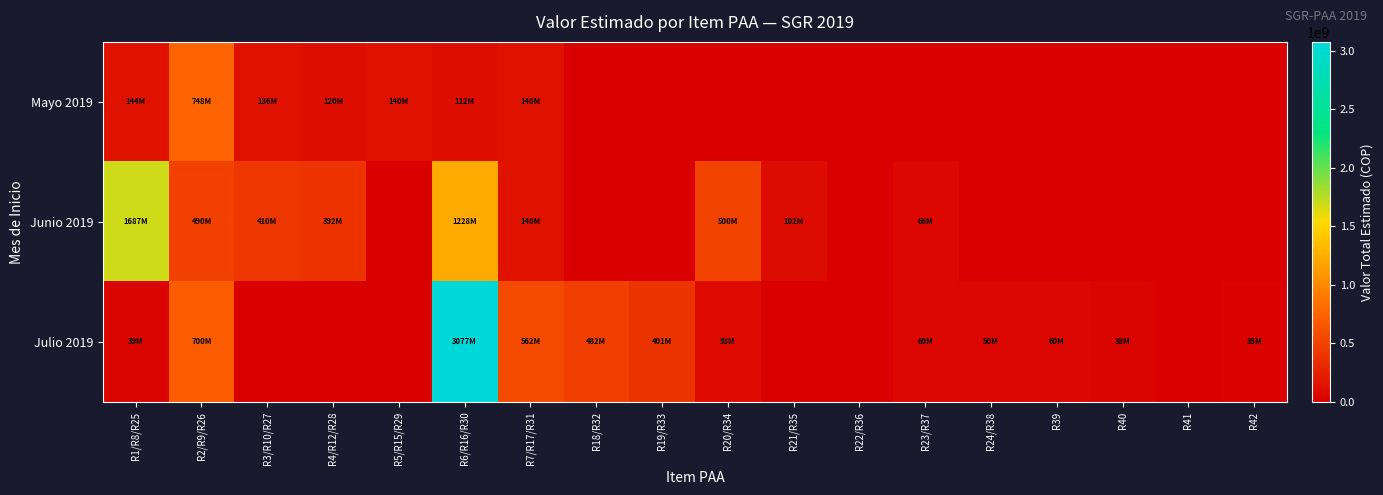

What is the maximum value shown in the chart?

3077160376